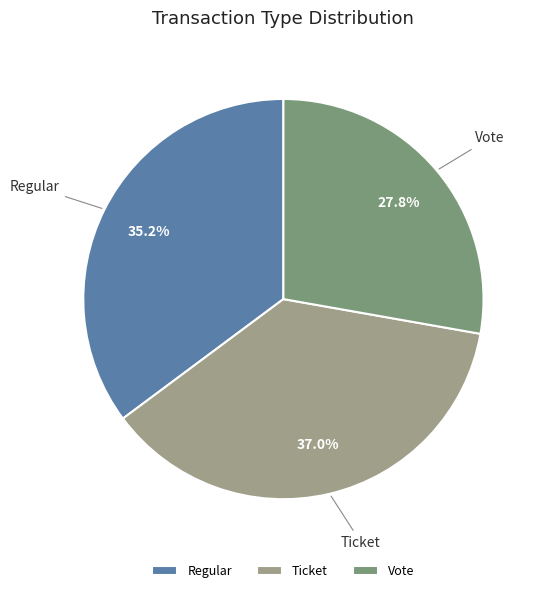

Is the sum of Vote and Regular greater than half?

Yes